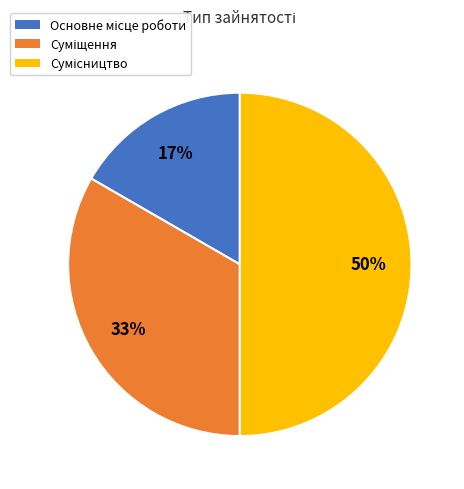

To the nearest percent, what is the difference between the largest and smallest slice percentages?

33%